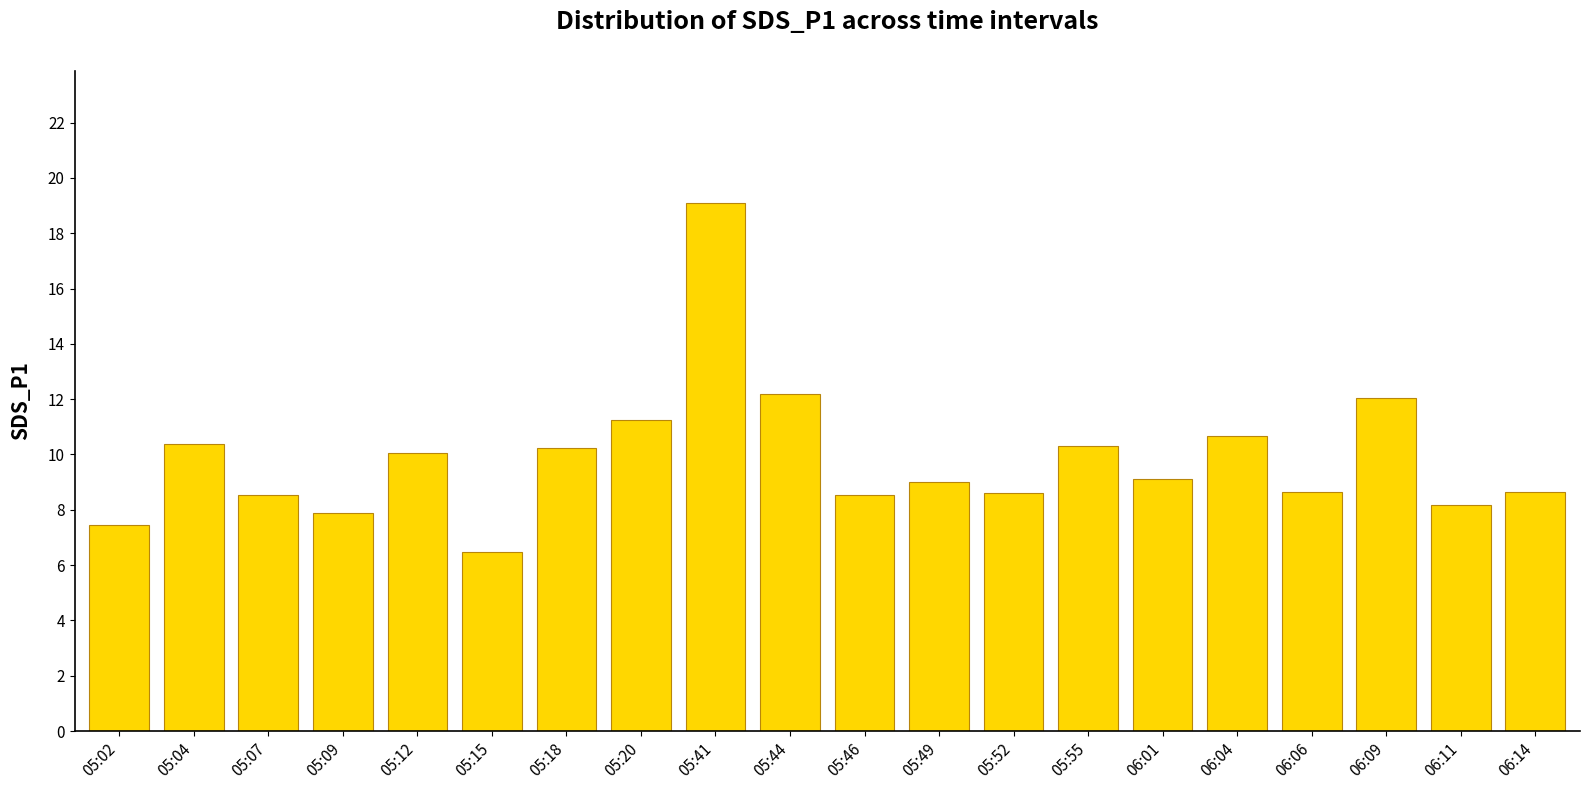

At which category does the chart reach its minimum across all series?

05:15